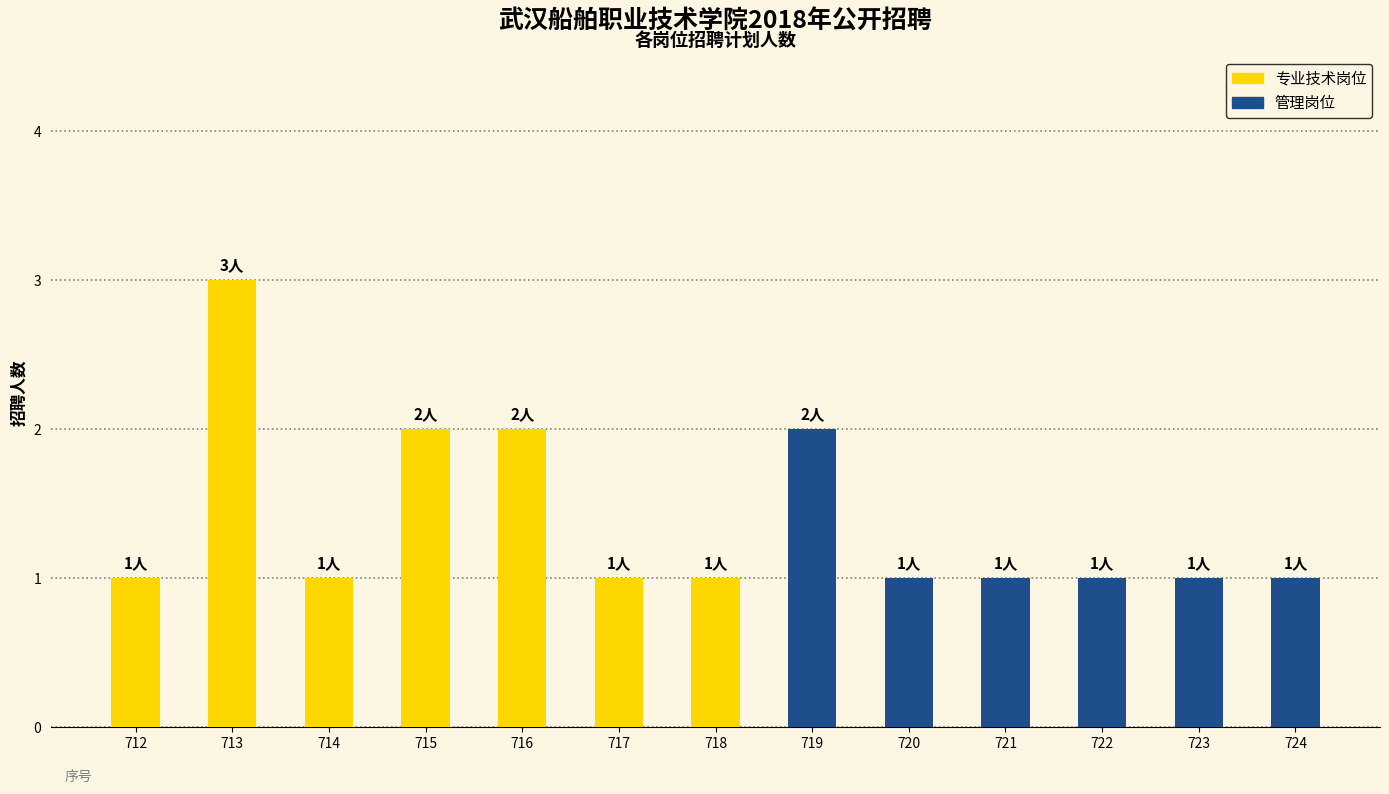

Reading left to right, transcribe all the data shown in this chart.

专业技术岗位: 1	3	1	2	2	1	1	0	0	0	0	0	0
管理岗位: 0	0	0	0	0	0	0	2	1	1	1	1	1